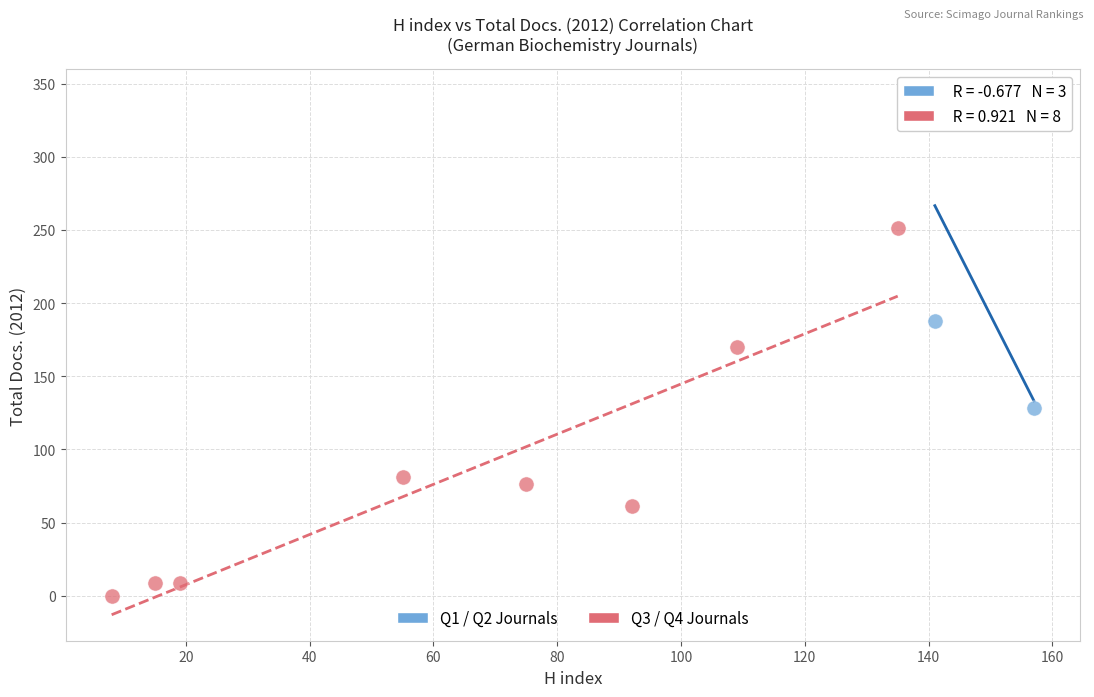

Which series contains the highest Y value?

Q1 / Q2 Journals